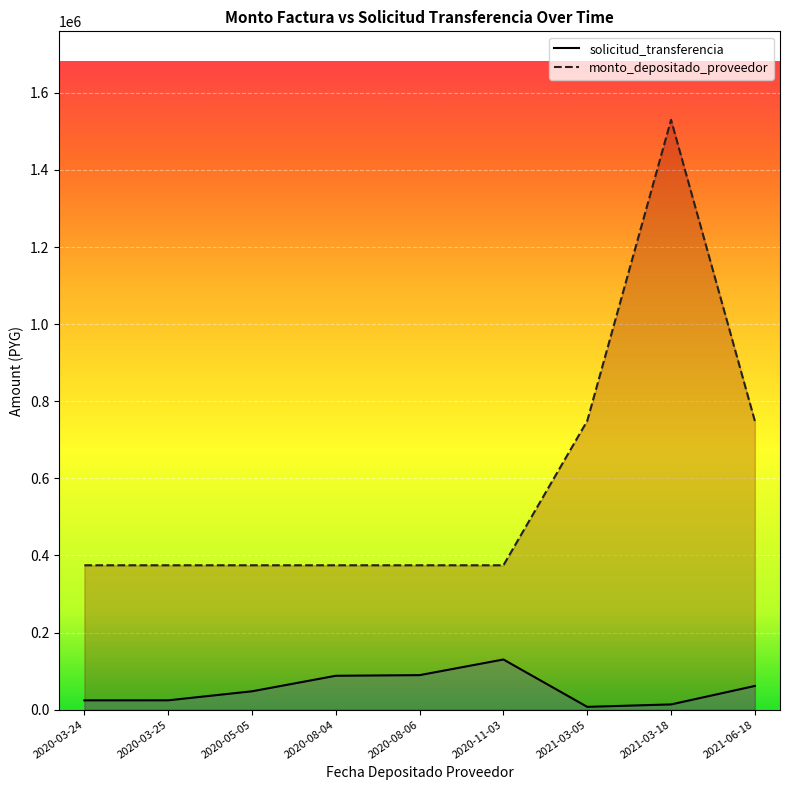

In monto_depositado_proveedor, how many points are higher than both neighbors (excluding endpoints)?

1